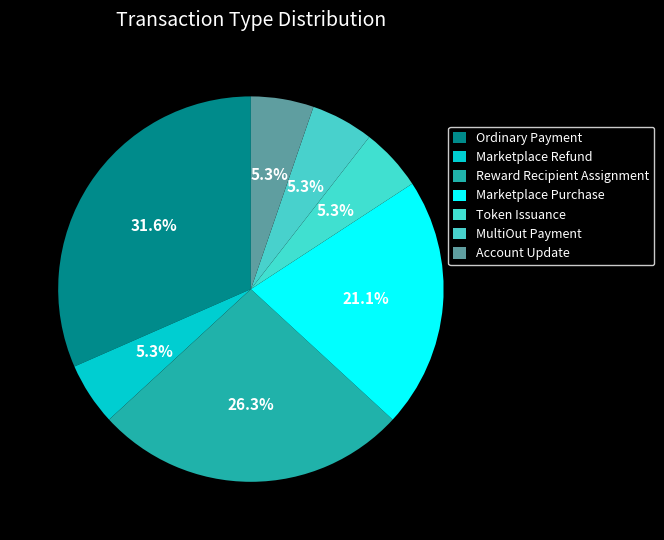

Count the number of slices in the pie.

7